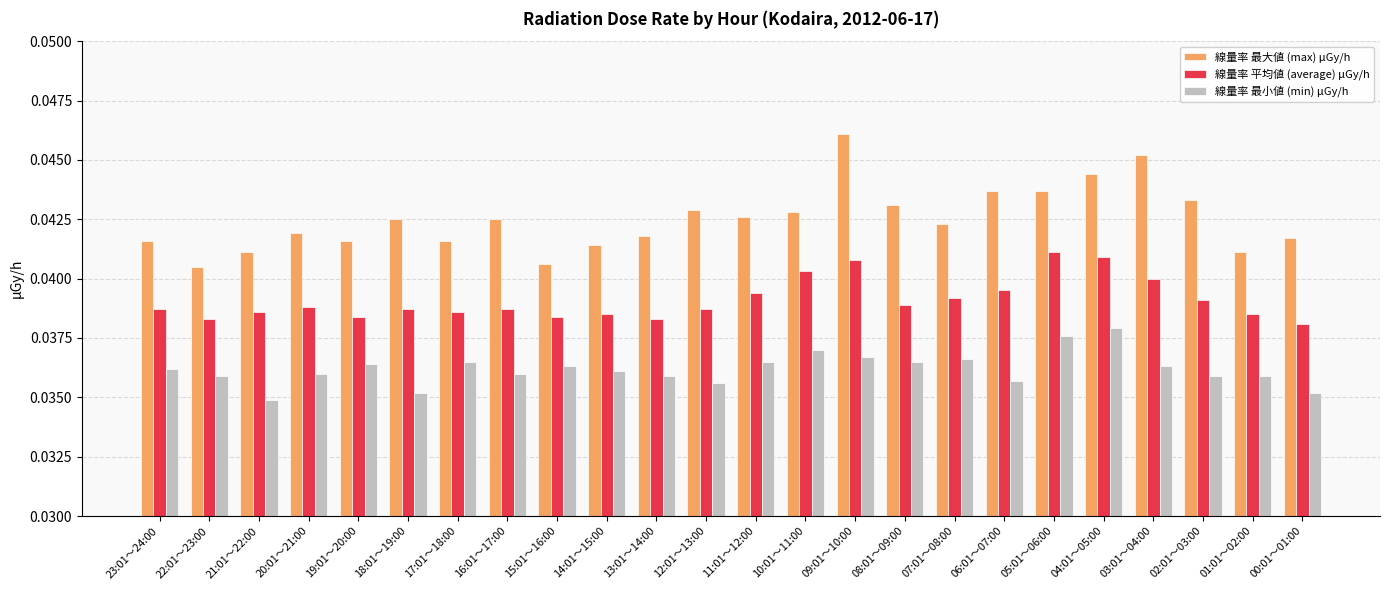

Rank the series by their maximum value, from highest to lowest.

線量率 最大値 (max) μGy/h, 線量率 平均値 (average) μGy/h, 線量率 最小値 (min) μGy/h